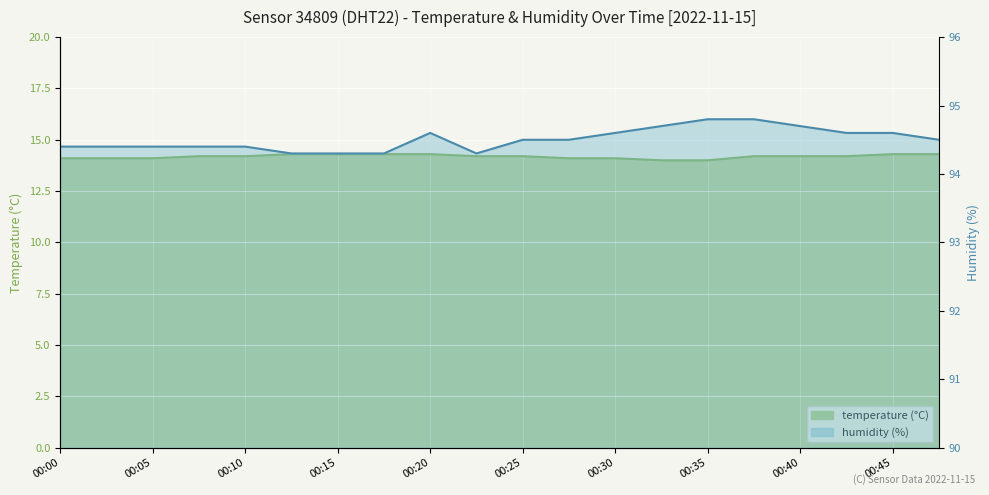

What is the greatest value displayed?

14.3